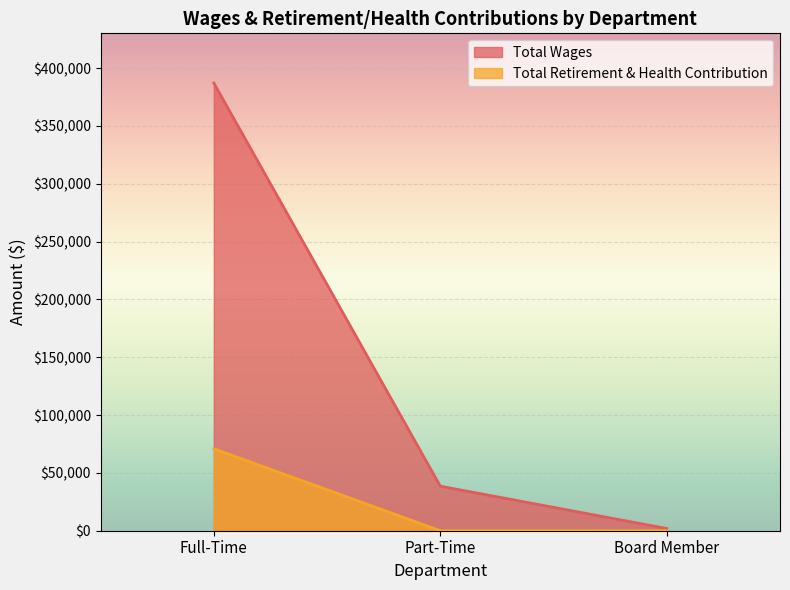

What is the sum of all Total Wages values?

427500